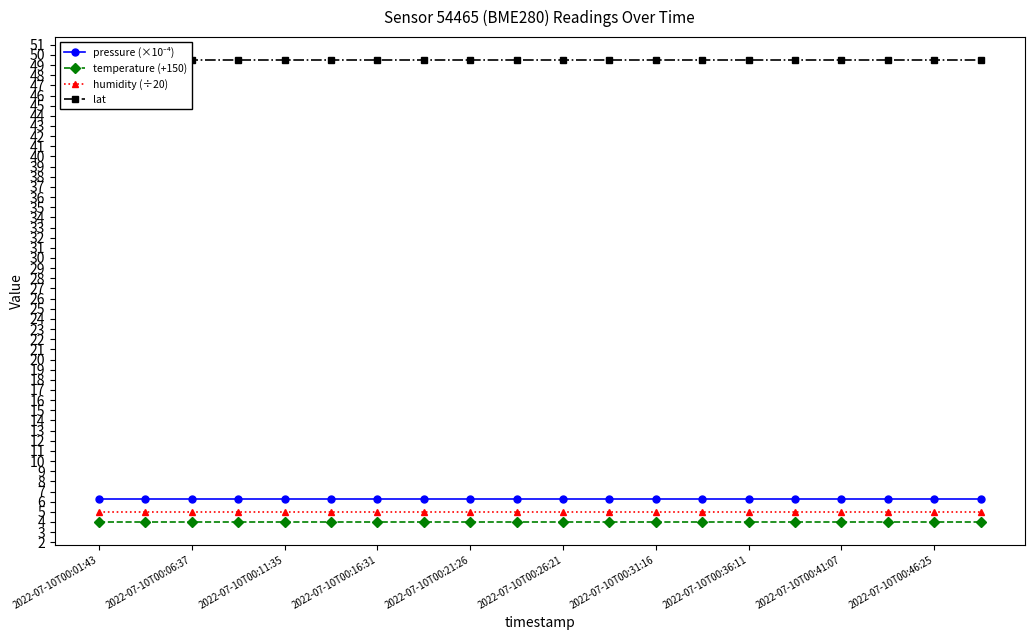

Which series has the largest range (max minus min)?

pressure (×10⁻⁴)